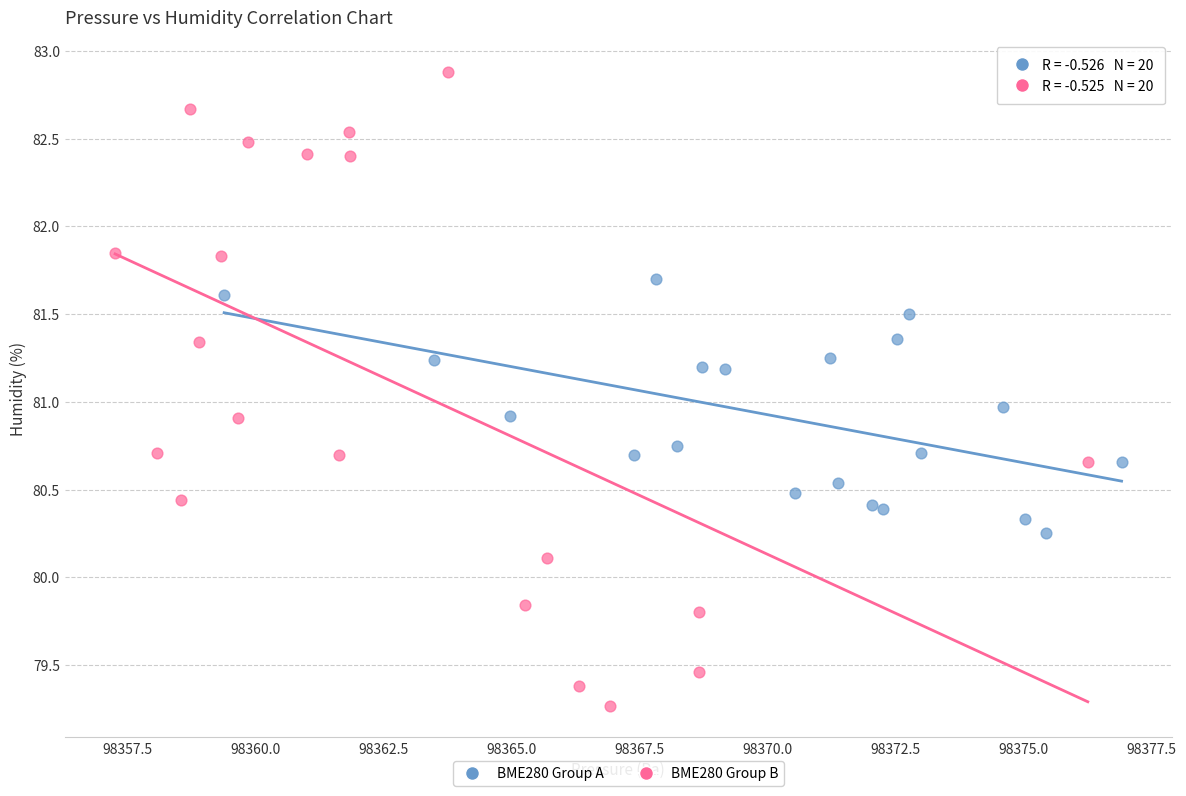

Which series has the widest spread of Y values?

BME280 Group B